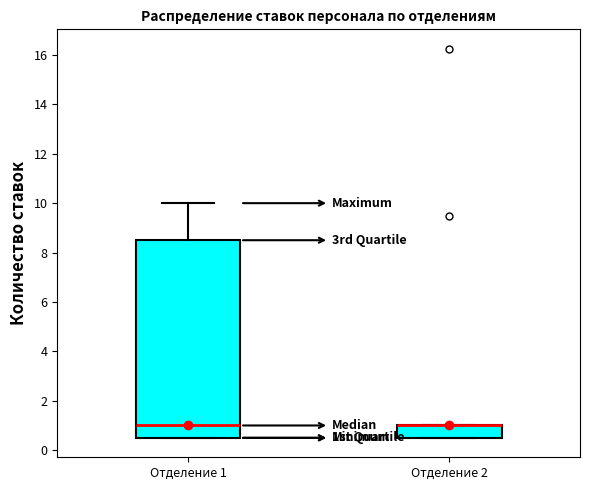

Comparing the boxes themselves (not the whiskers), which one is the tallest?

Отделение 1